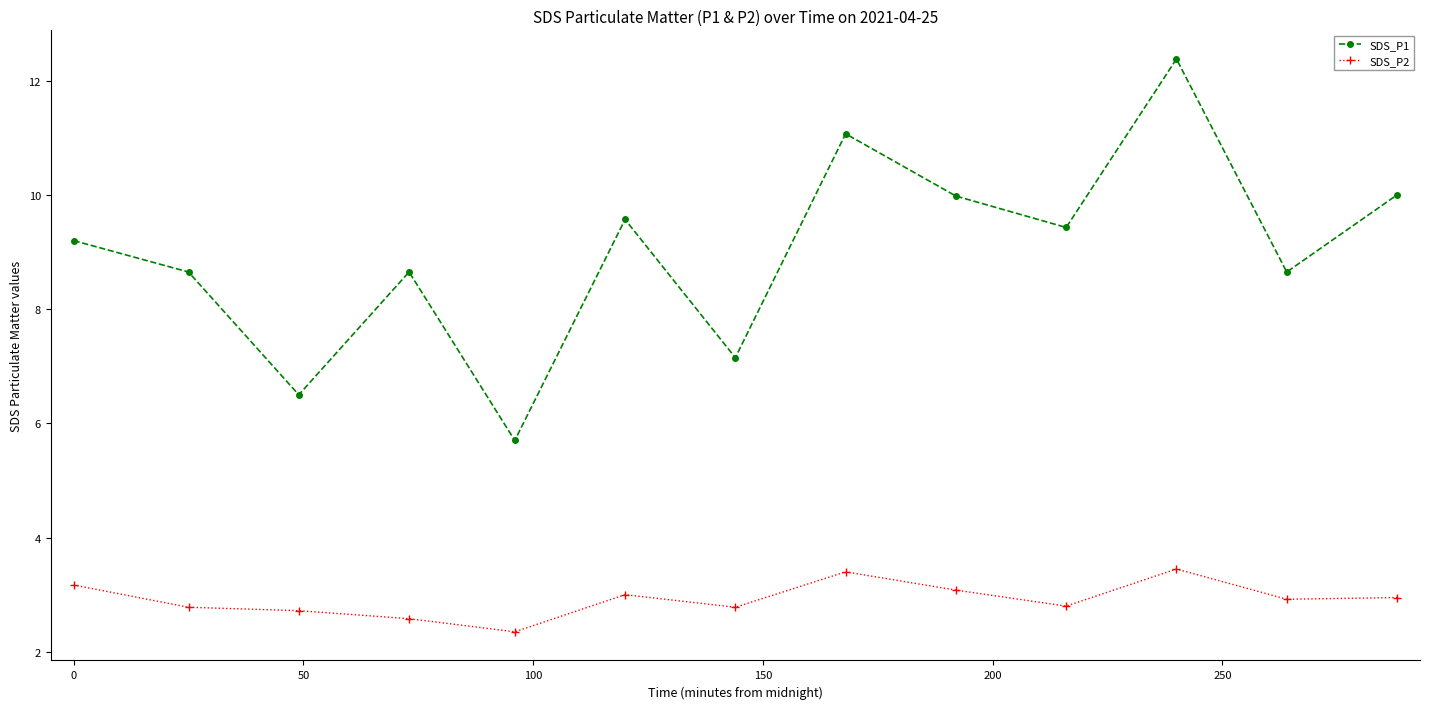

Which series has the largest range (max minus min)?

SDS_P1